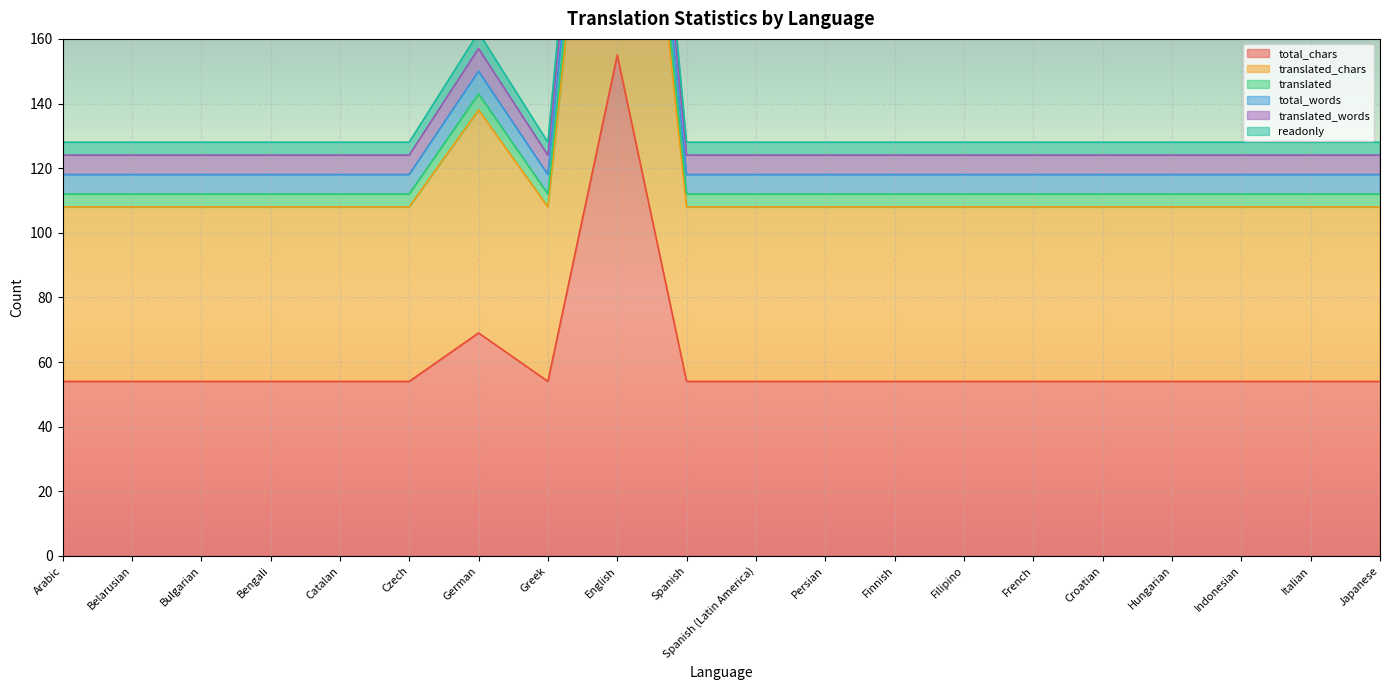

What is the difference between the highest and lowest values at Spanish (Latin America)?

74